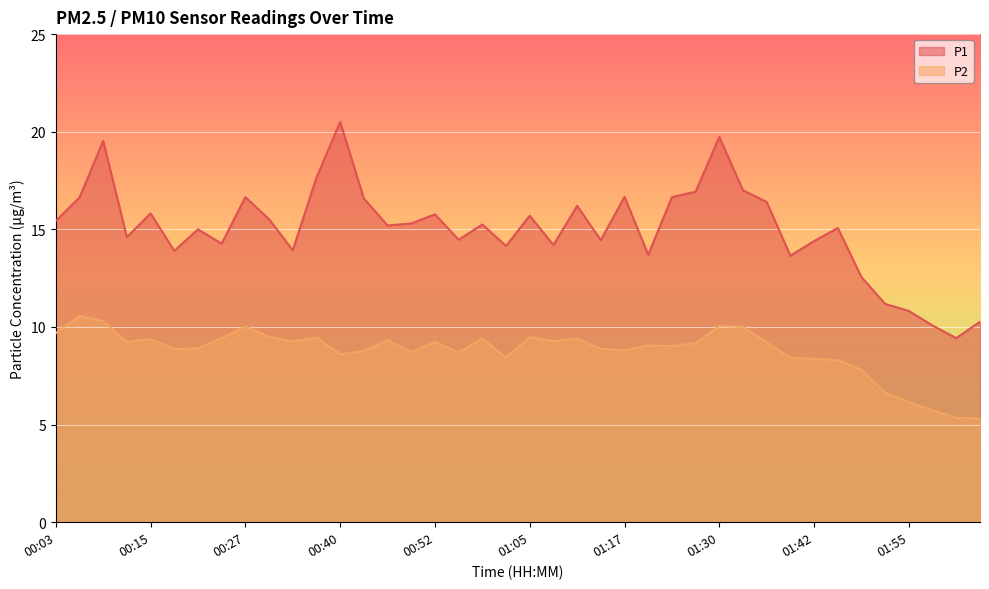

What is the value of the P2 point at the 8th from the left?

9.4